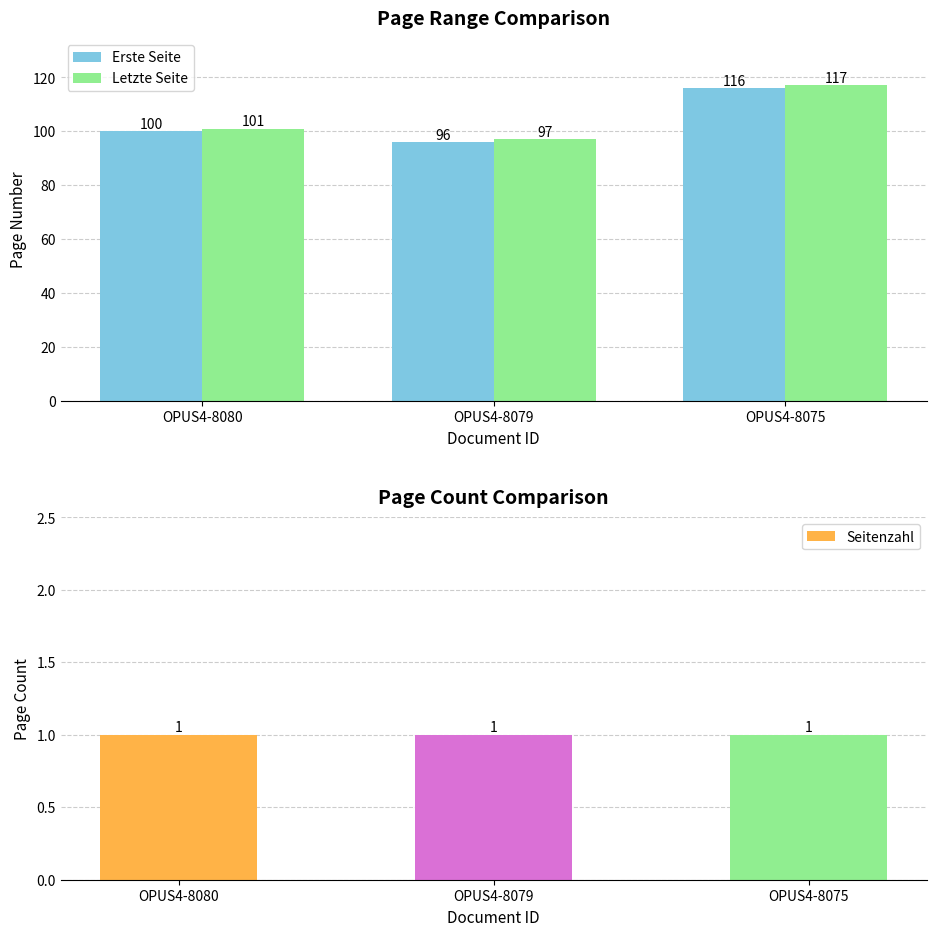

At OPUS4-8075, list the series in order from largest to smallest.

Letzte Seite, Erste Seite, Seitenzahl